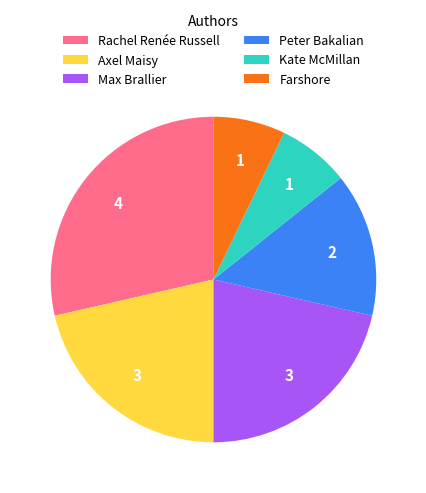

Which category has the biggest portion of the pie?

Rachel Renée Russell